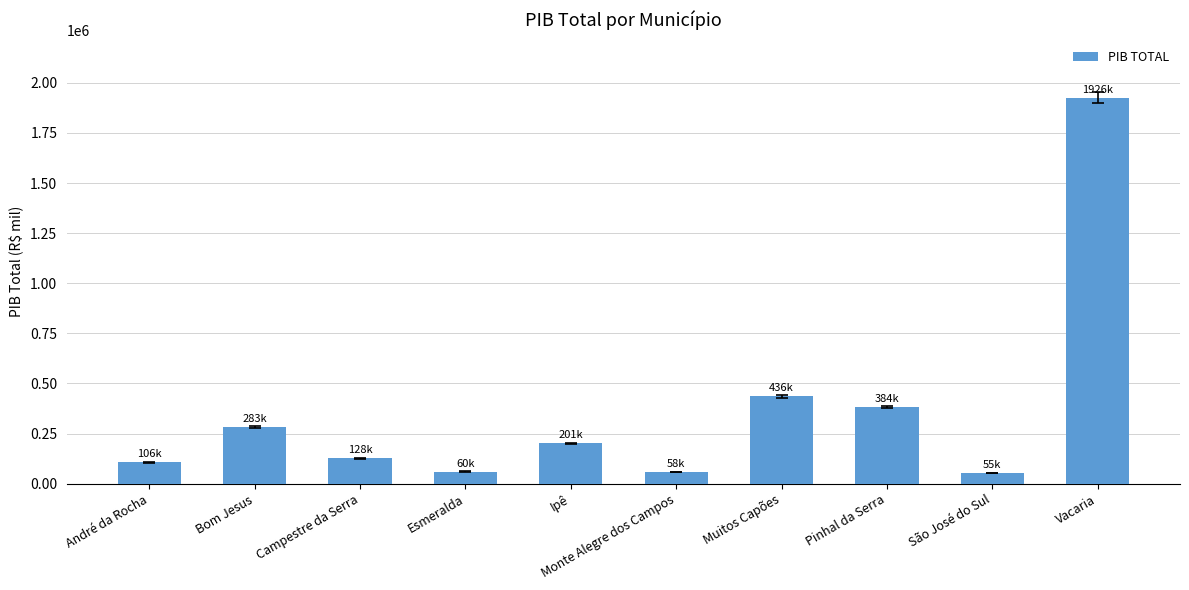

The chart shows a value of 127511.6 at Campestre da Serra. True or false?

True